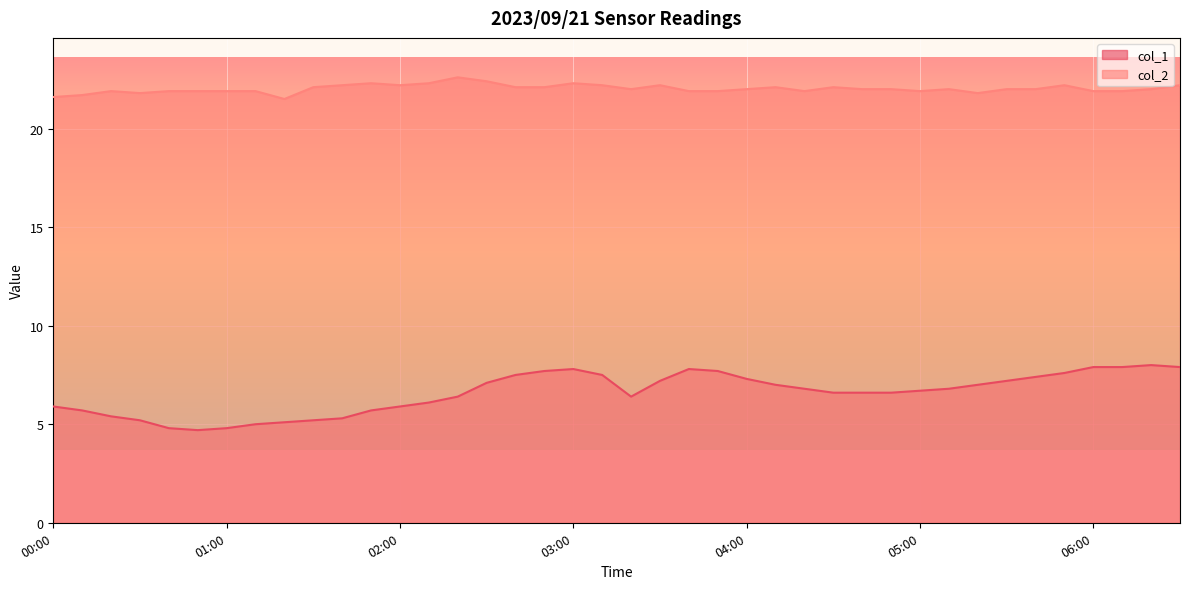

Rank the categories by col_2 value from highest to lowest.

02:20, 02:30, 01:50, 02:10, 03:00, 01:40, 02:00, 03:10, 03:30, 05:50, 06:30, 01:30, 02:40, 02:50, 04:10, 04:30, 03:20, 04:00, 04:40, 04:50, 05:10, 05:30, 05:40, 06:20, 00:20, 00:40, 00:50, 01:00, 01:10, 03:40, 03:50, 04:20, 05:00, 06:00, 06:10, 00:30, 05:20, 00:10, 00:00, 01:20